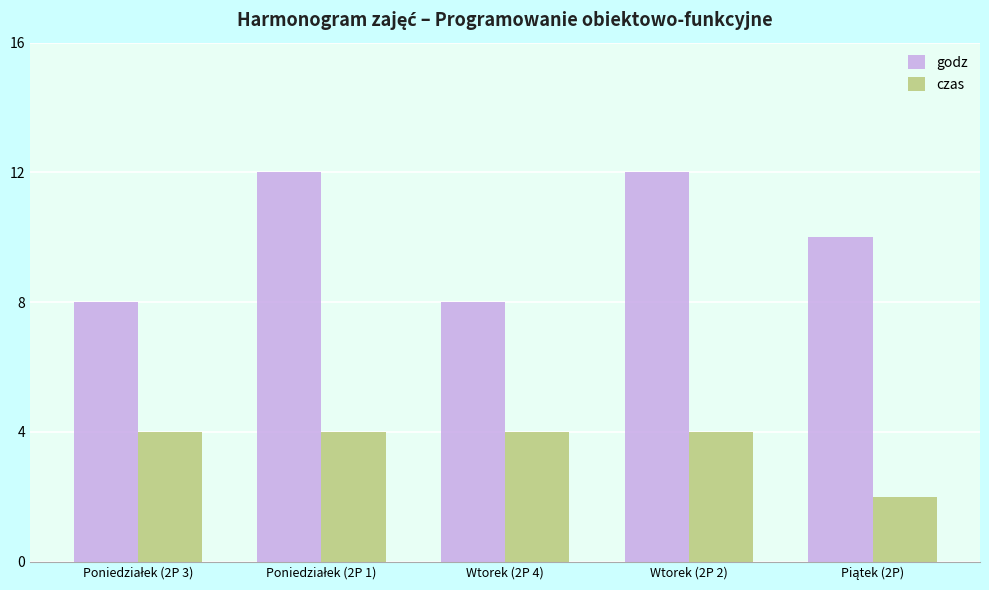

What is the difference between the maximum and minimum values in the godz series?

4